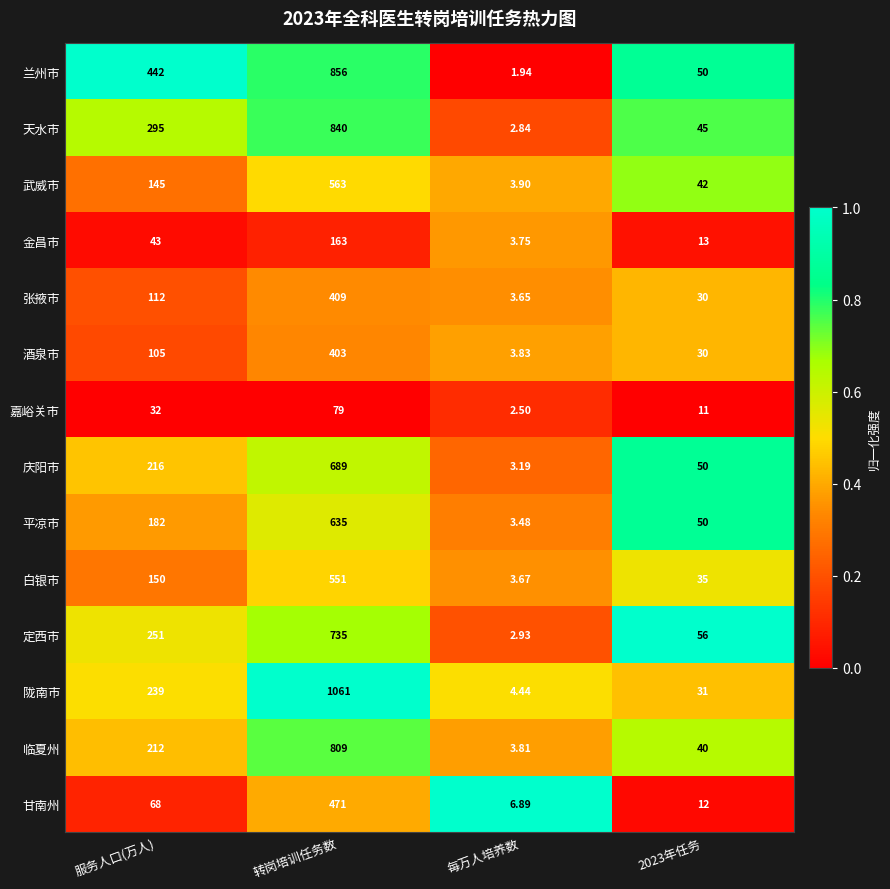

At 转岗培训任务数, list the series in order from largest to smallest.

陇南市, 兰州市, 天水市, 临夏州, 定西市, 庆阳市, 平凉市, 武威市, 白银市, 甘南州, 张掖市, 酒泉市, 金昌市, 嘉峪关市